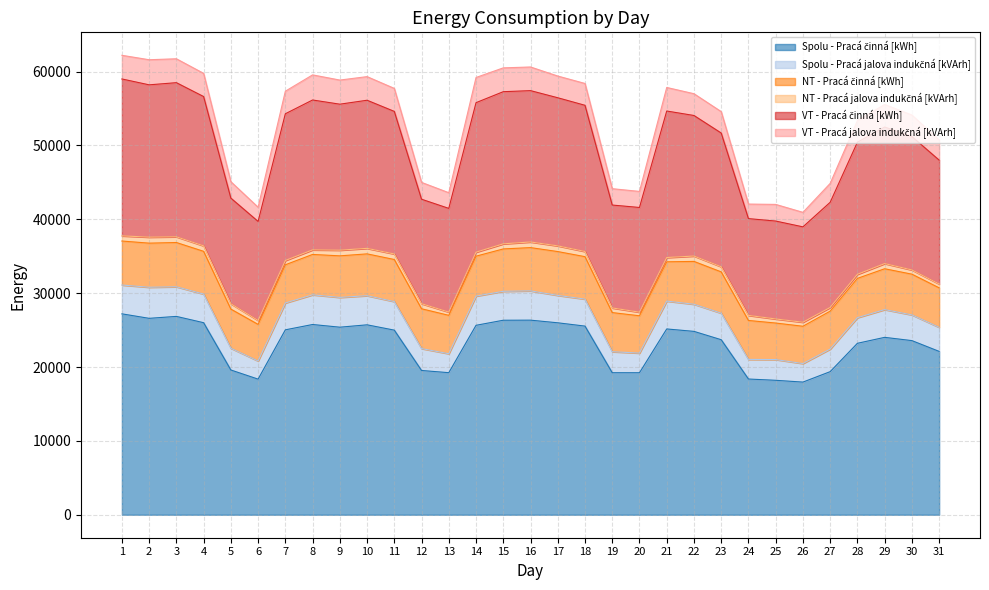

True or false: VT - Pracá činná [kWh] and NT - Pracá činná [kWh] cross at least once.

False